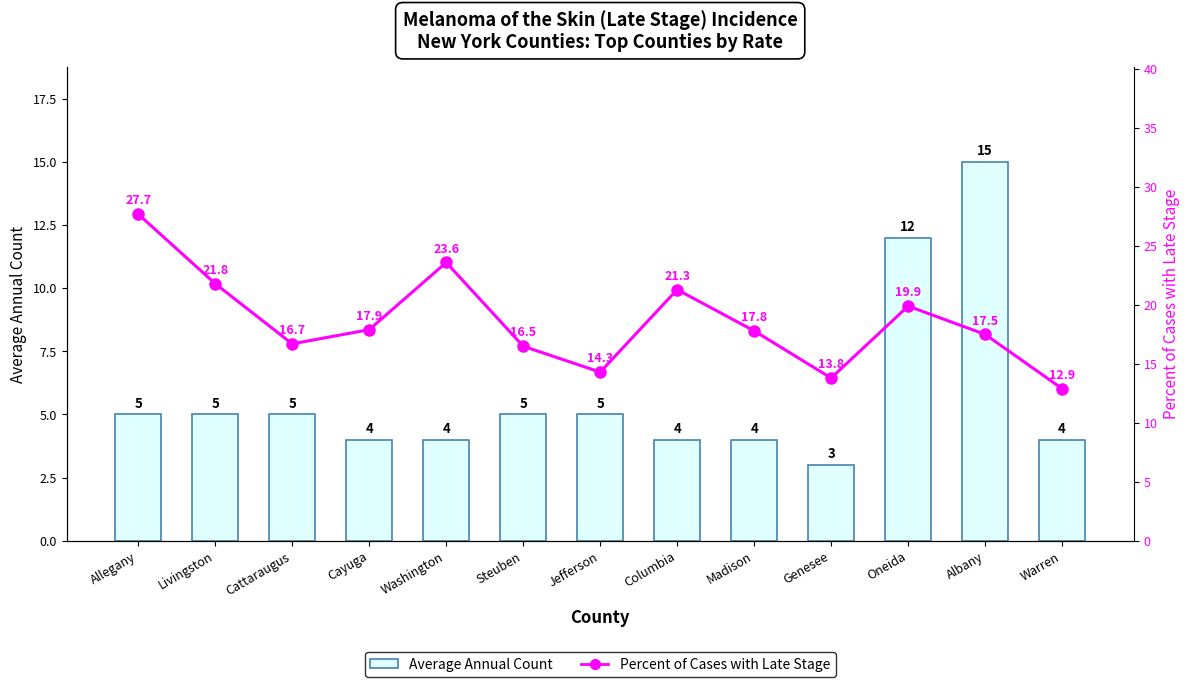

Rank the categories by Average Annual Count value from lowest to highest.

Genesee, Cayuga, Washington, Columbia, Madison, Warren, Allegany, Livingston, Cattaraugus, Steuben, Jefferson, Oneida, Albany